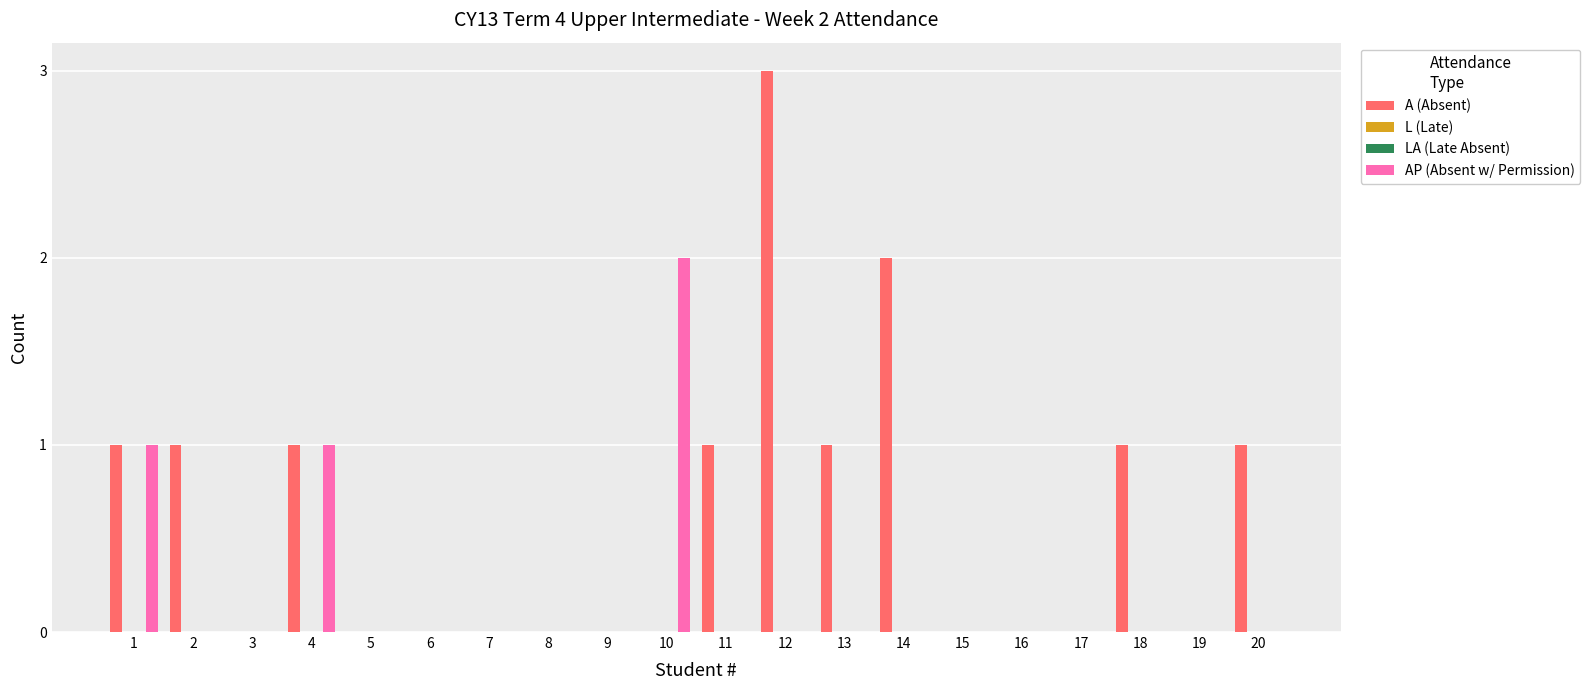

The value of AP (Absent w/ Permission) at 6 is 1. True or false?

False